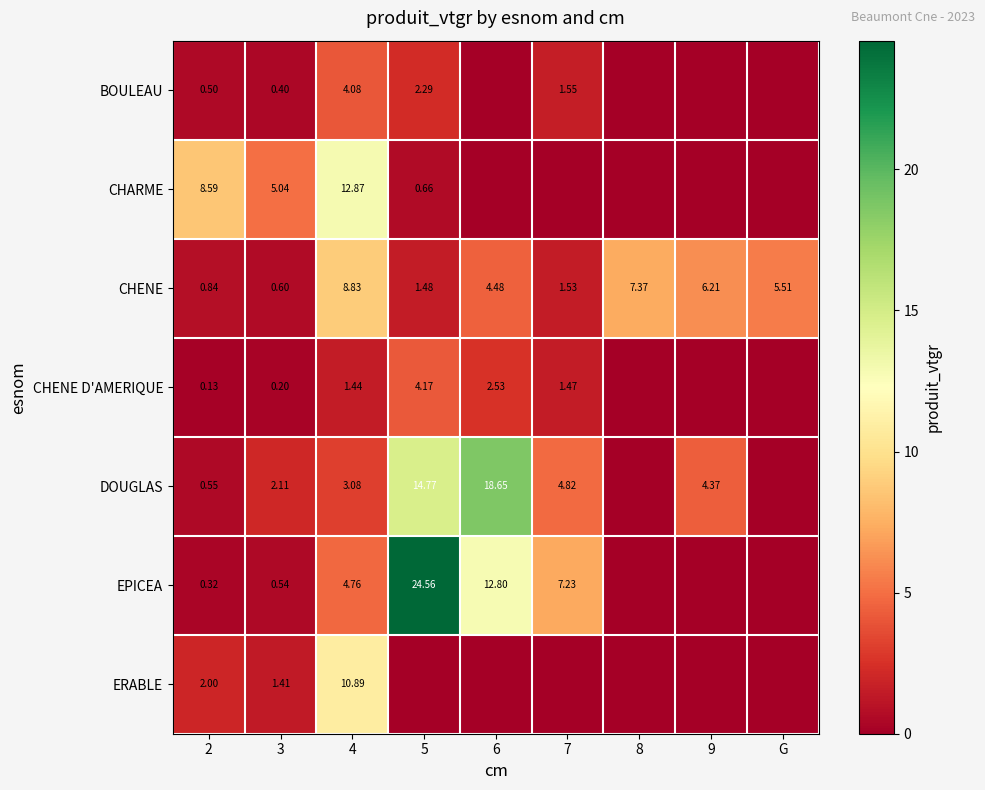

Which series has the largest total across all categories?

EPICEA